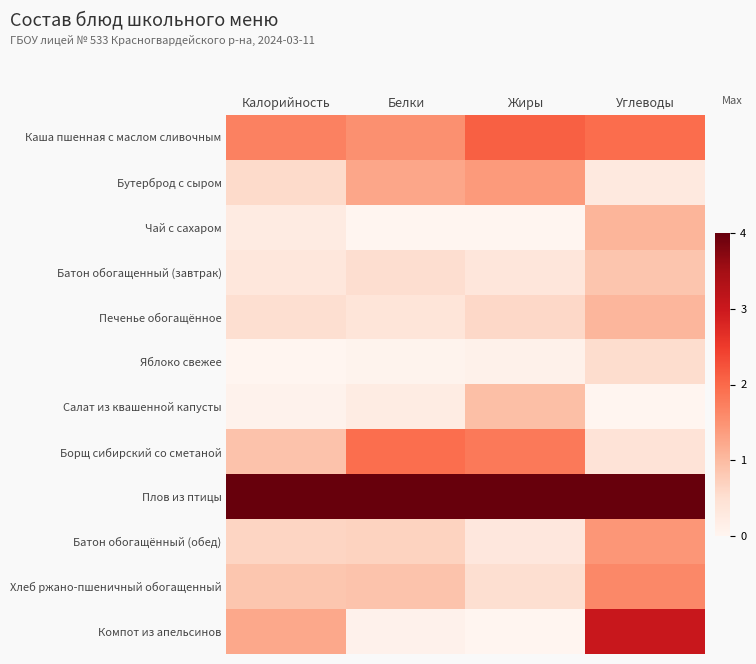

At which category does the chart reach its minimum across all series?

Белки